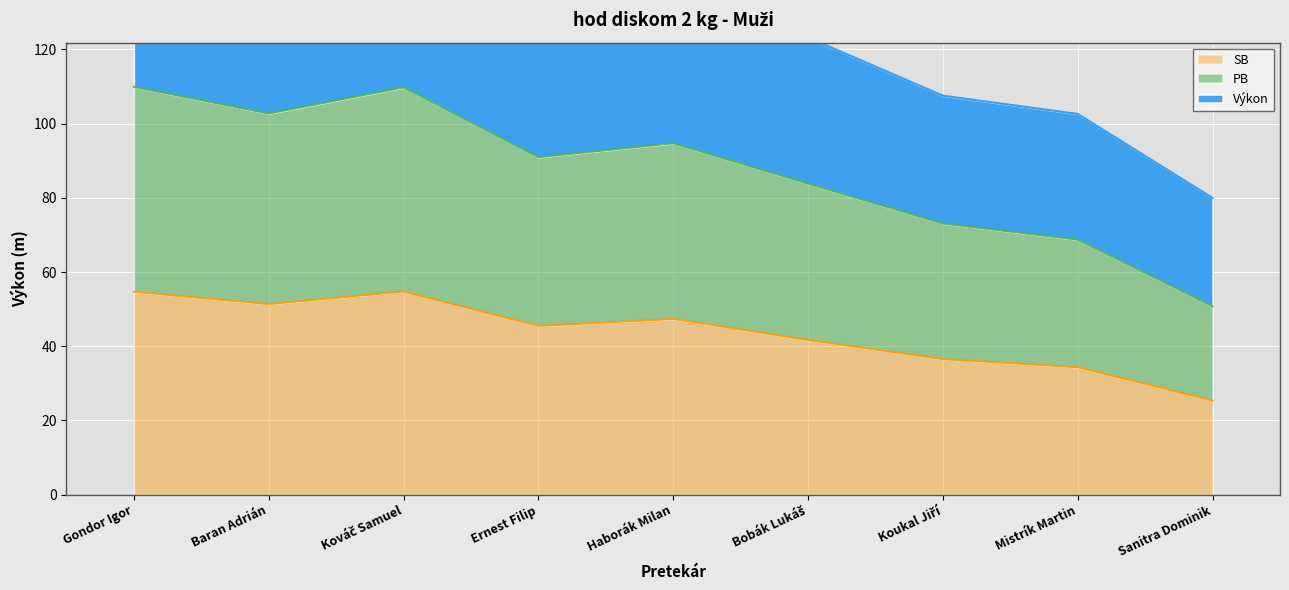

At which label is SB closest to 40?

Bobák Lukáš